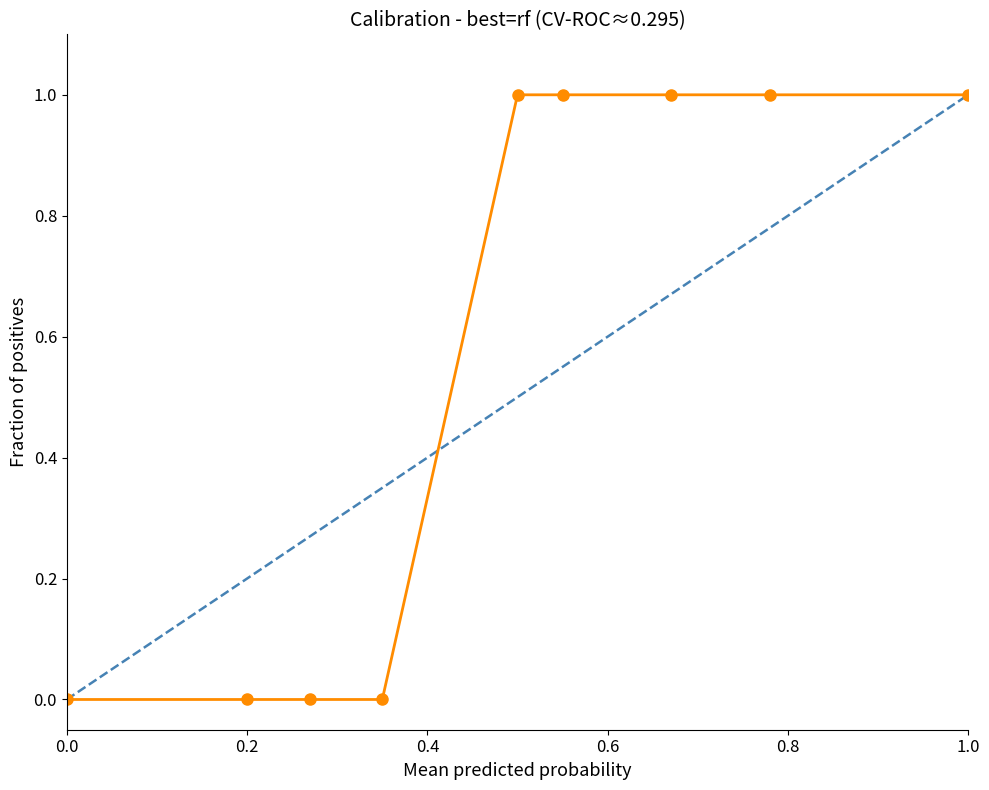

True or false: Perfectly calibrated and Calibration cross at least once.

True